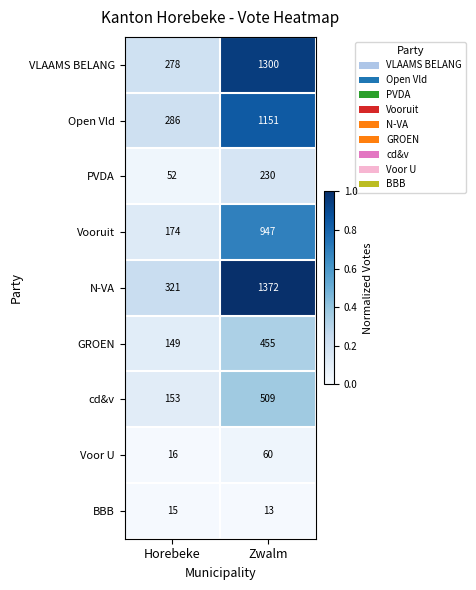

List the series in order of their peak value, highest first.

N-VA, VLAAMS BELANG, Open Vld, Vooruit, cd&v, GROEN, PVDA, Voor U, BBB